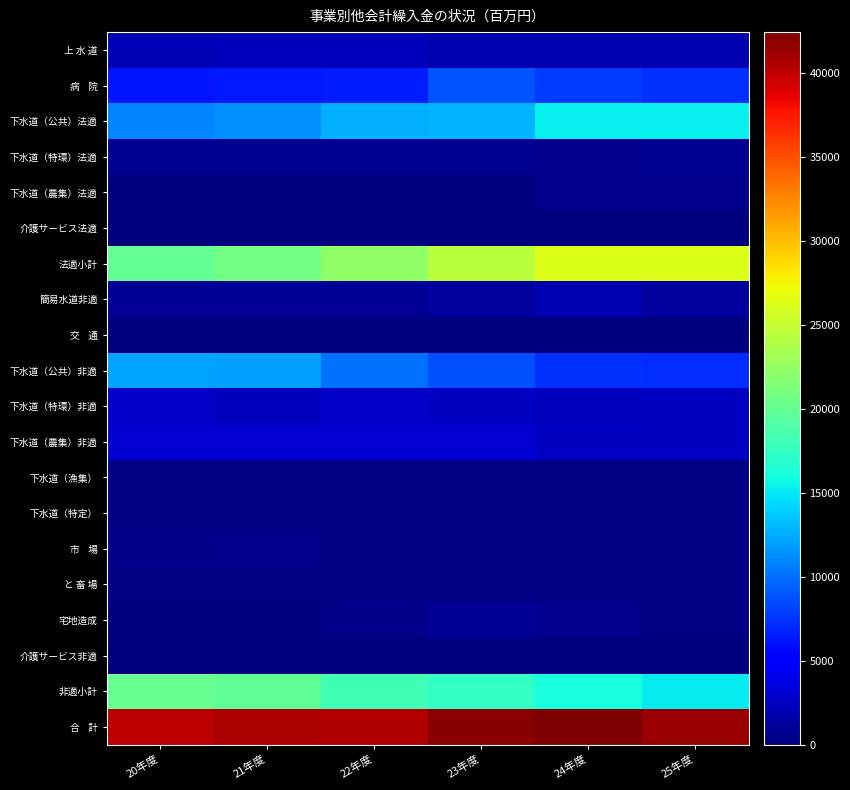

Which series changed the most between 20年度 and 24年度?

法適小計